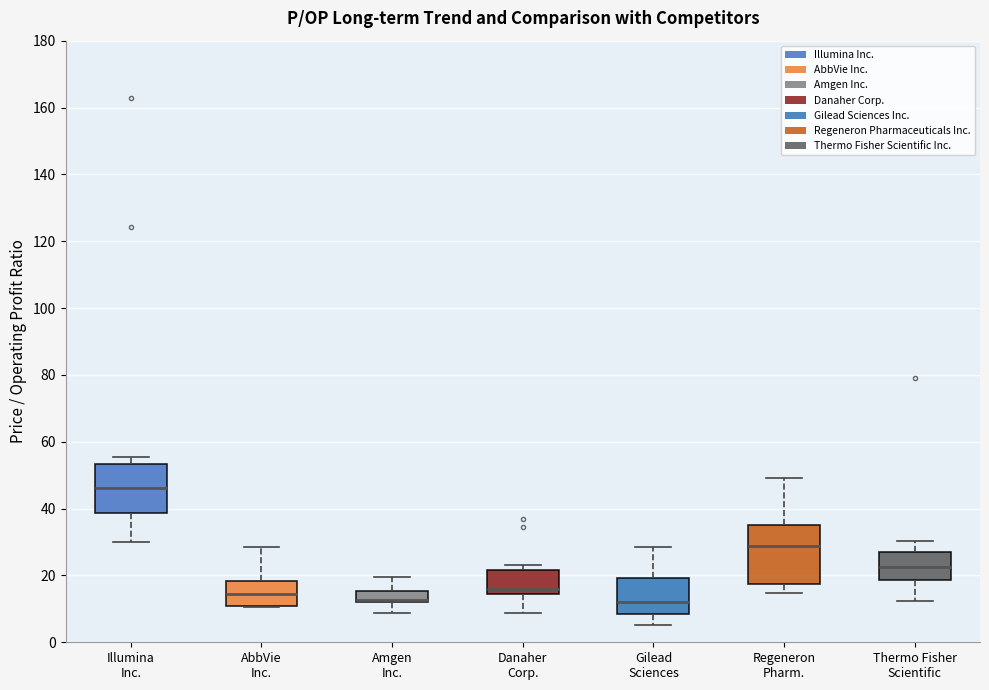

Where is the lower edge of the box for Amgen Inc. on the y-axis? The values are not printed on the chart, so give them approximately, as read against the axis.

12